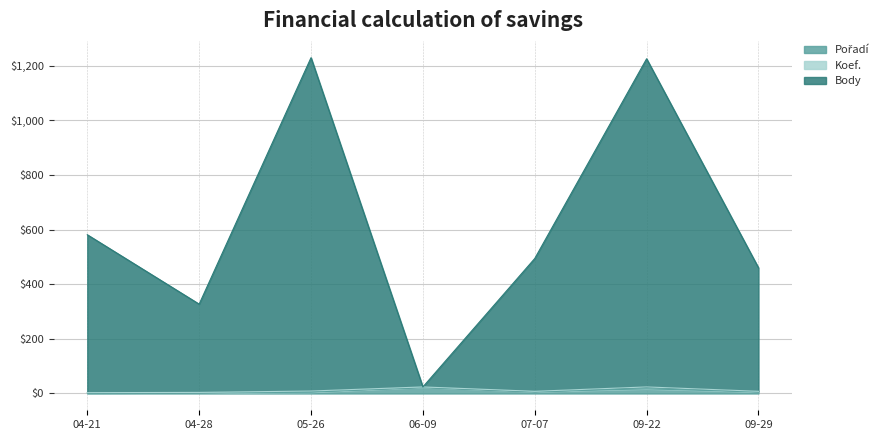

At which label does Body reach its minimum?

06-09